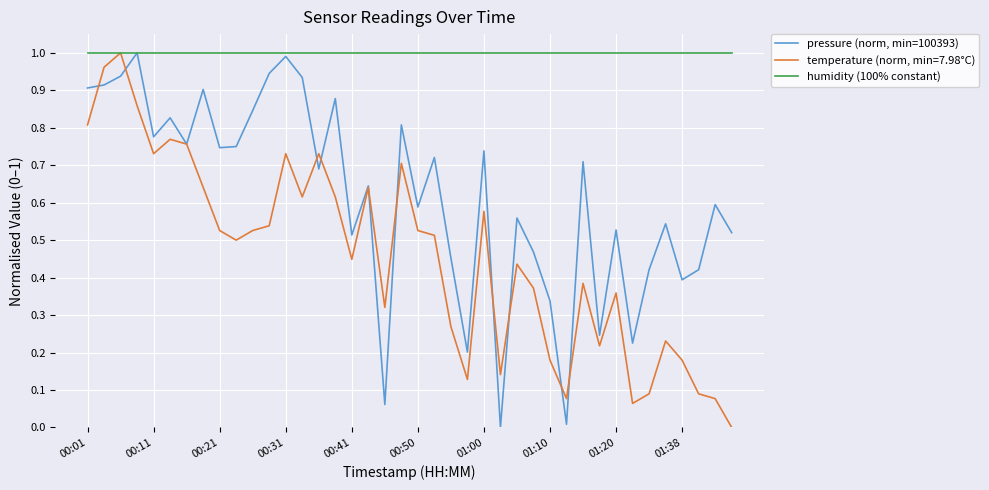

Rank the series by their average value, from lowest to highest.

temperature (norm, min=7.98°C), pressure (norm, min=100393), humidity (100% constant)